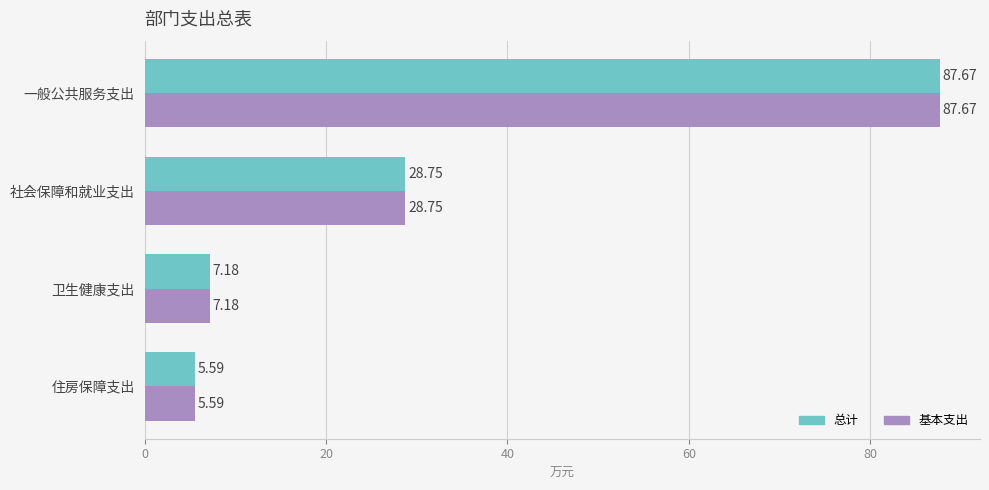

Which category has the lowest value in the 总计 series?

住房保障支出